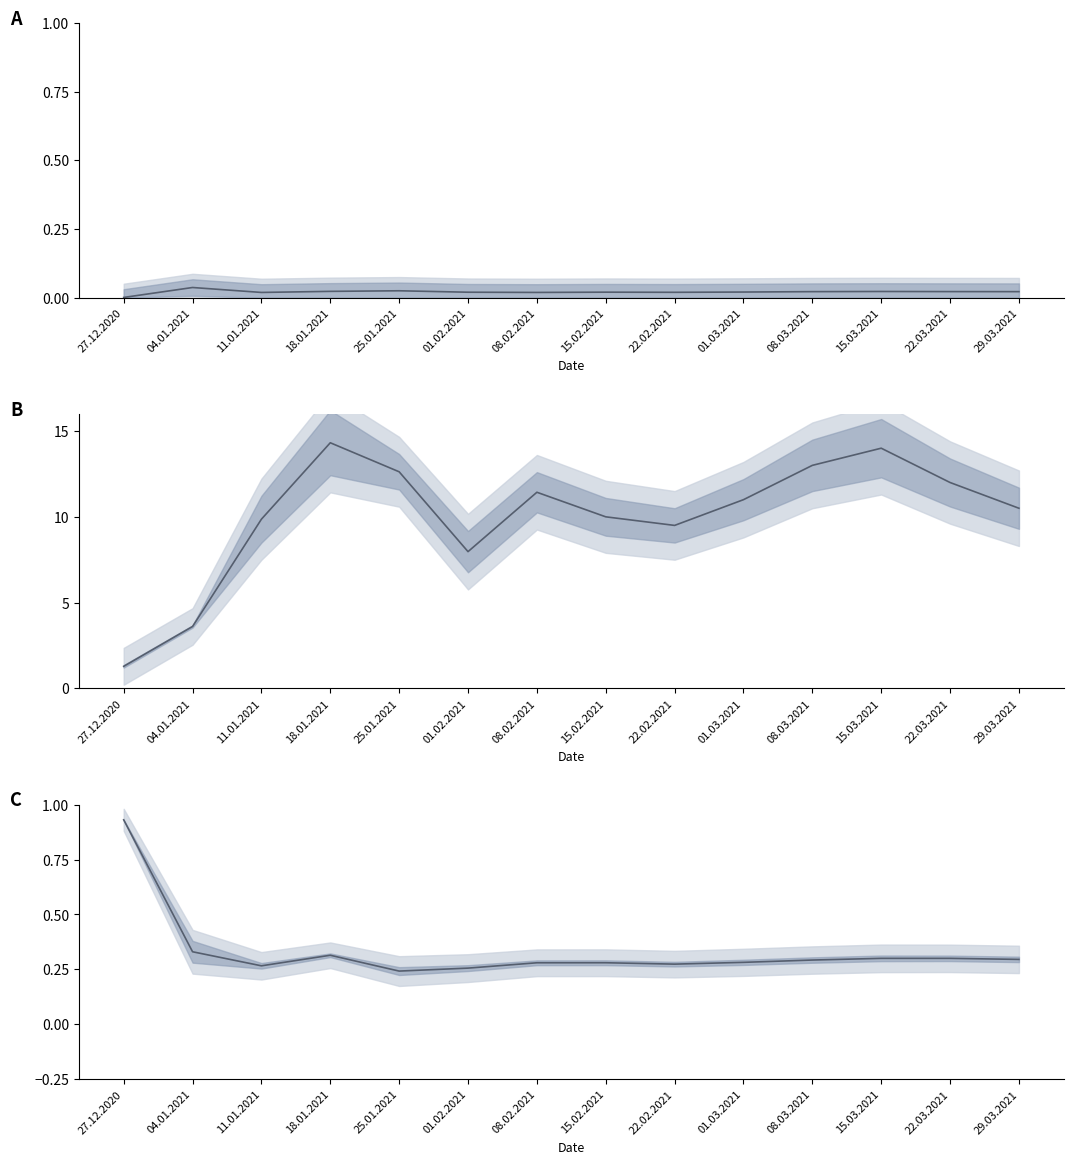

Rank the categories by Celkem (thousands) value from highest to lowest.

18.01.2021, 15.03.2021, 08.03.2021, 25.01.2021, 22.03.2021, 08.02.2021, 01.03.2021, 29.03.2021, 15.02.2021, 11.01.2021, 22.02.2021, 01.02.2021, 04.01.2021, 27.12.2020